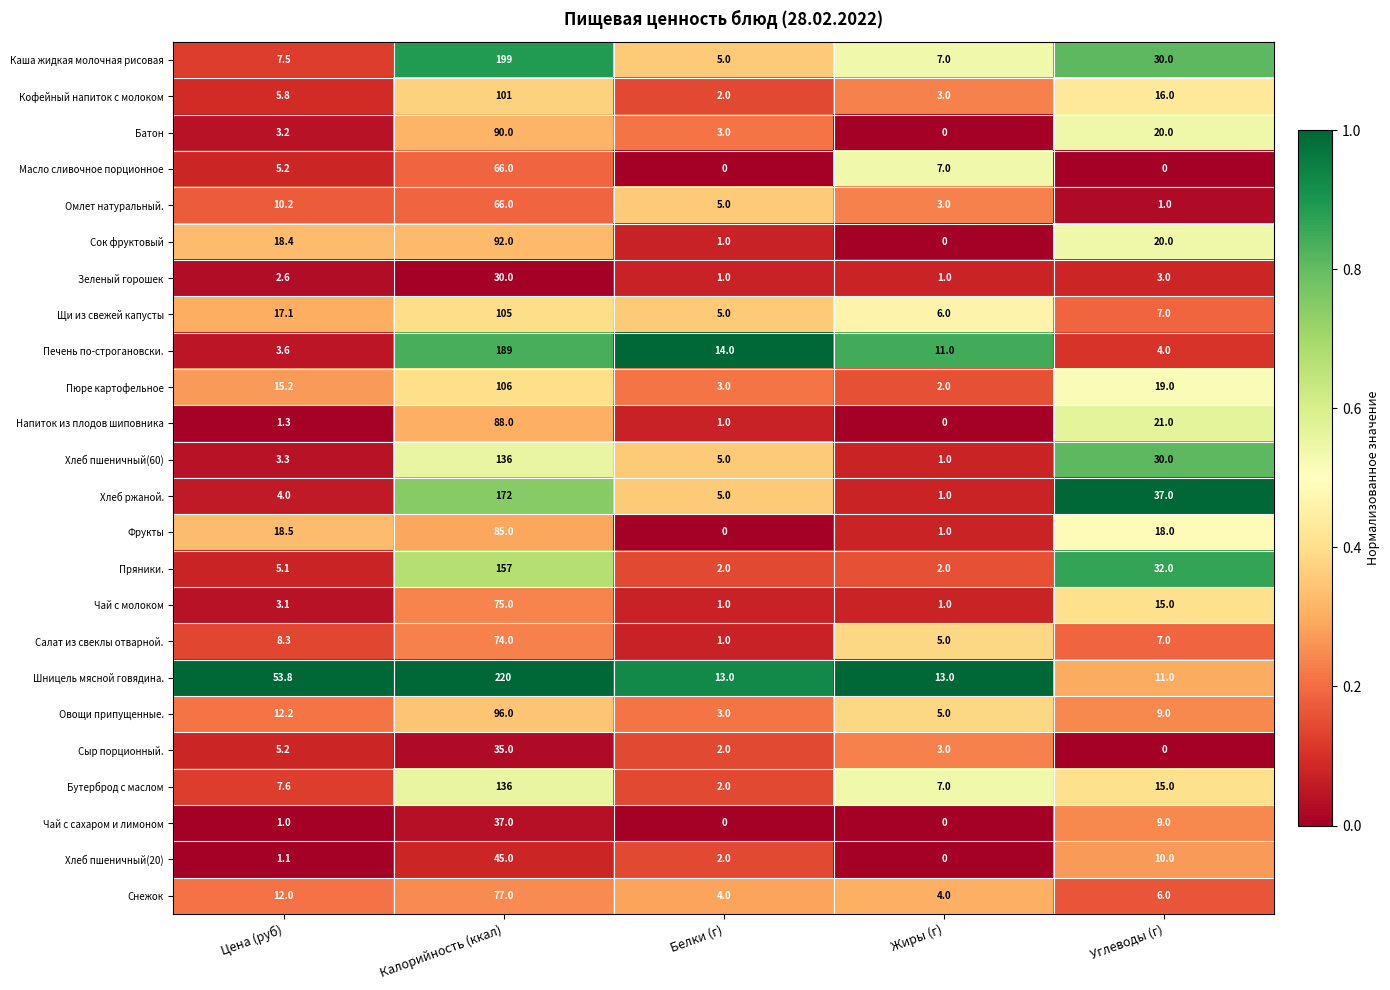

Is it true that Сок фруктовый equals 20.0 at Углеводы (г)?

True